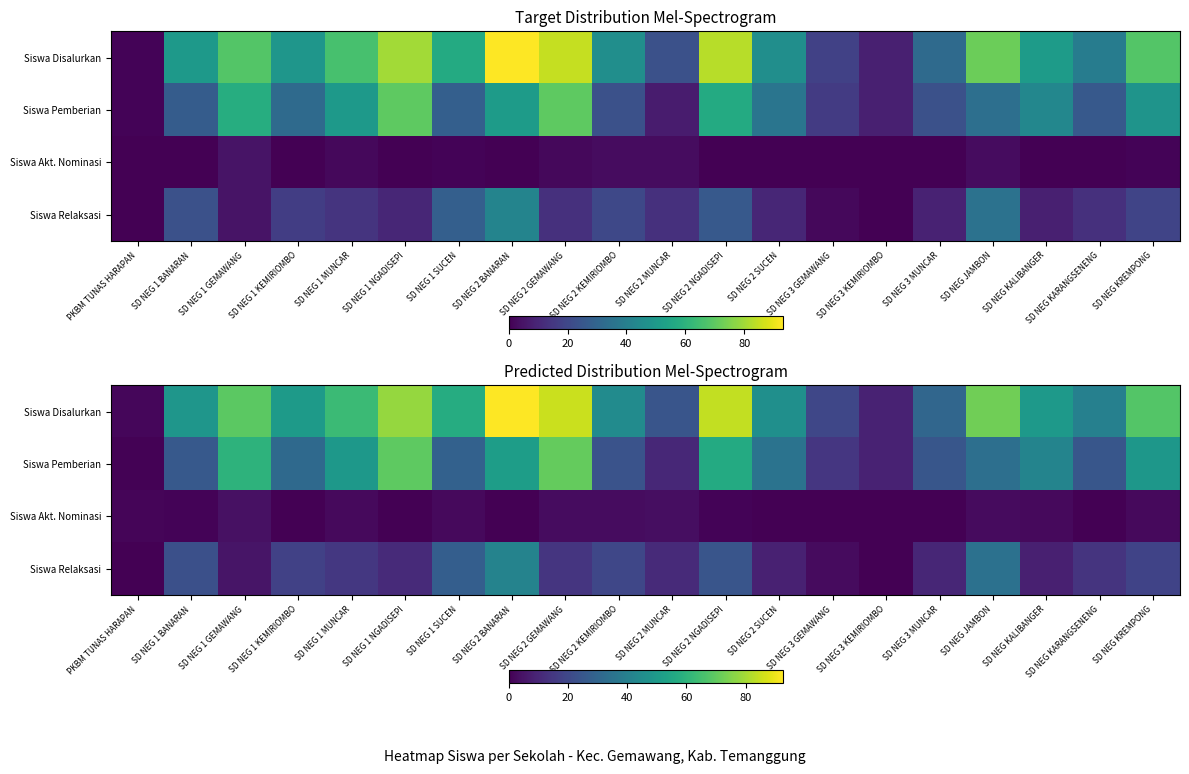

What is the maximum value shown in the chart?

92.5